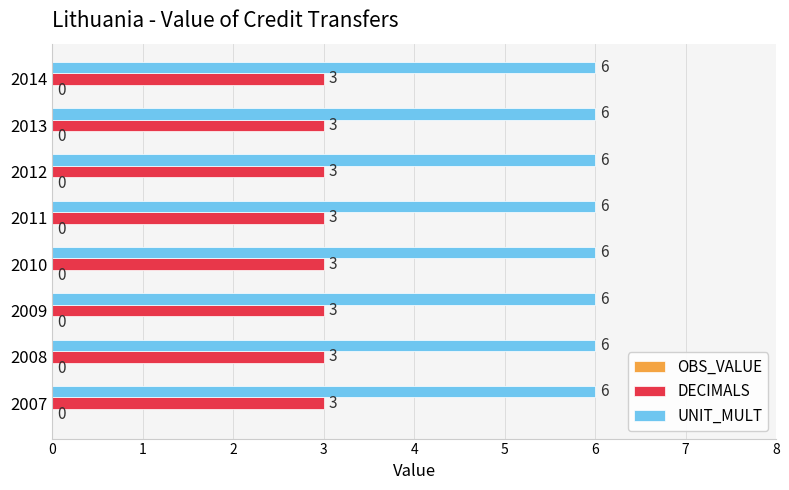

What is the difference between the highest and lowest values at 2011?

3